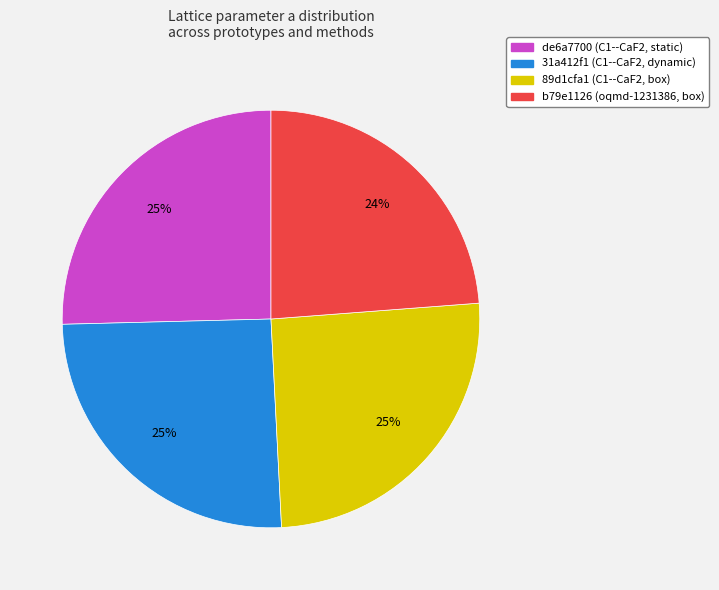

Is the sum of 31a412f1 (C1--CaF2, dynamic) and b79e1126 (oqmd-1231386, box) greater than half?

No